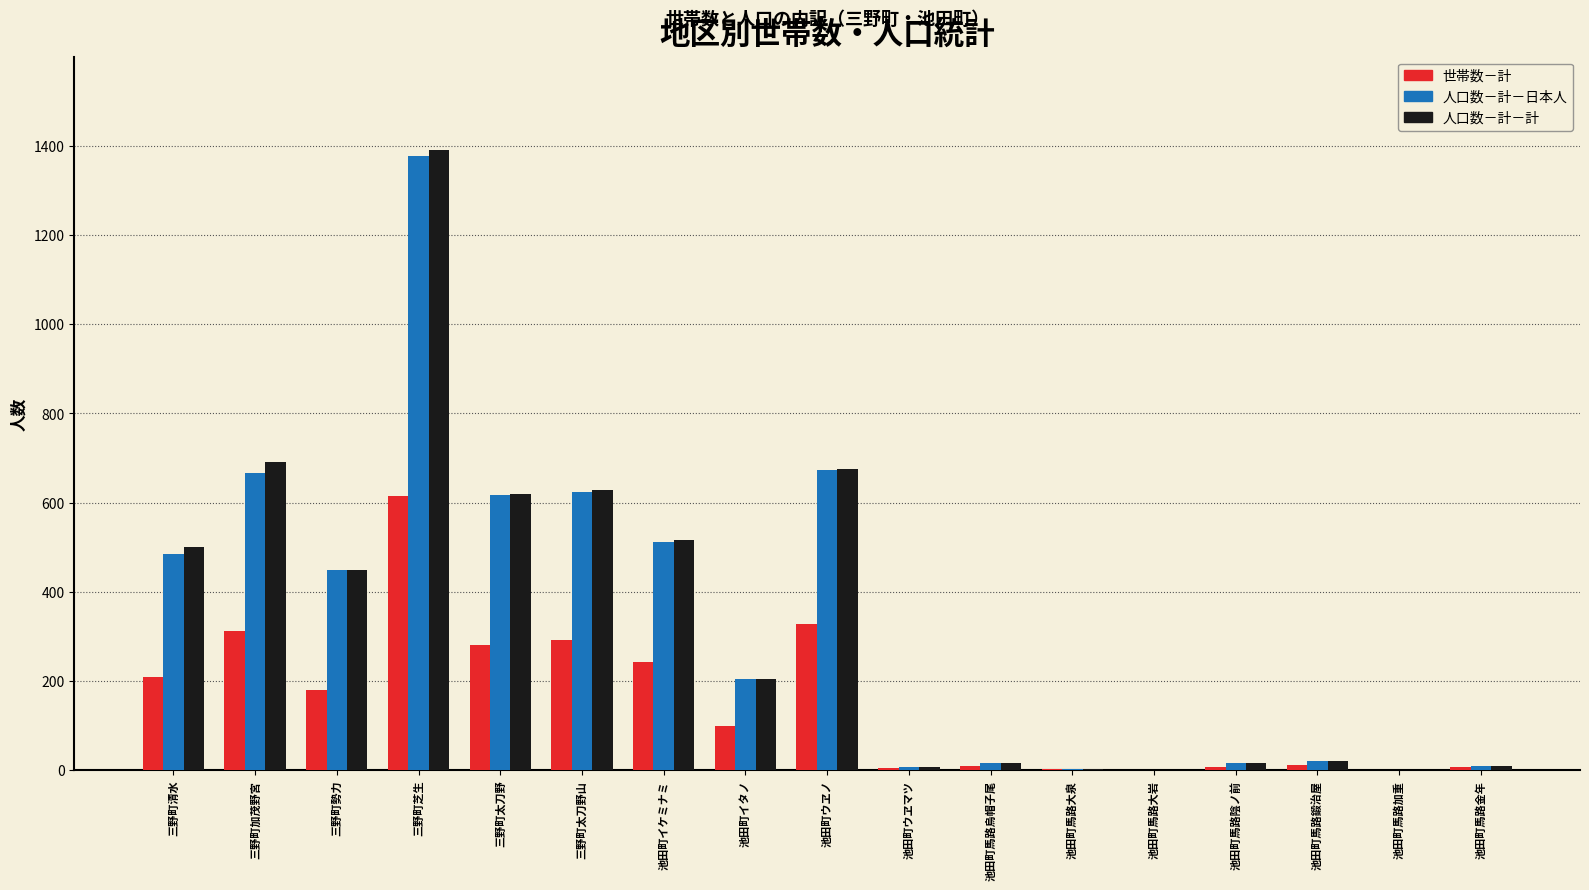

At which label does 人口数－計－日本人 reach its peak?

三野町芝生